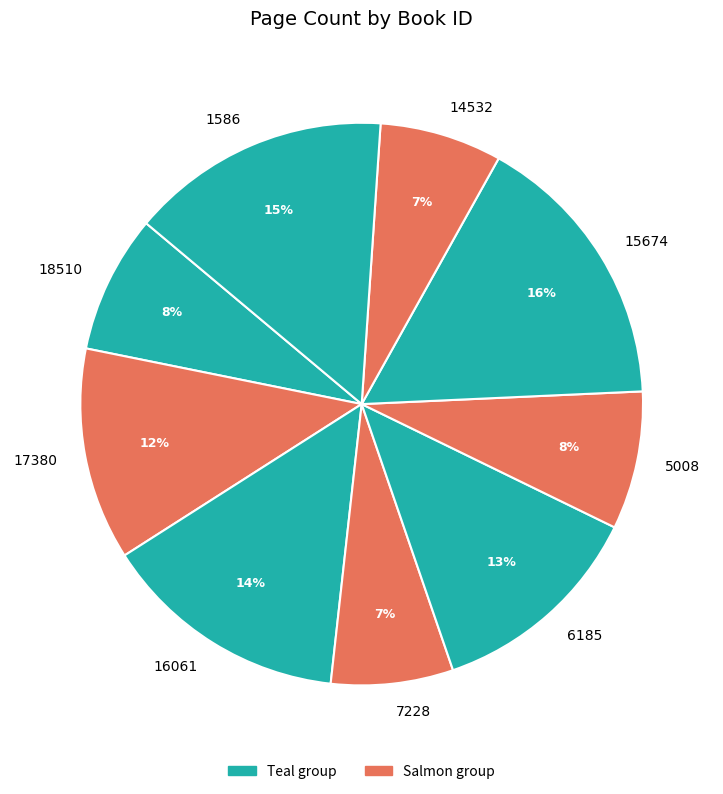

To the nearest percent, what is the difference between the largest and smallest slice percentages?

9%